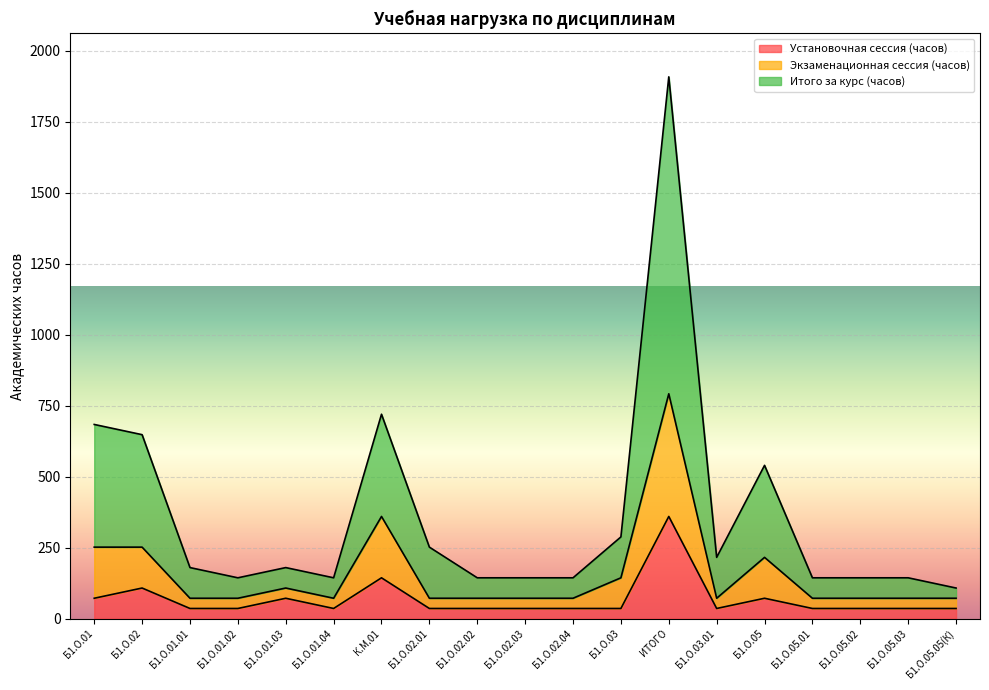

At which label does Установочная сессия (часов) reach its peak?

ИТОГО